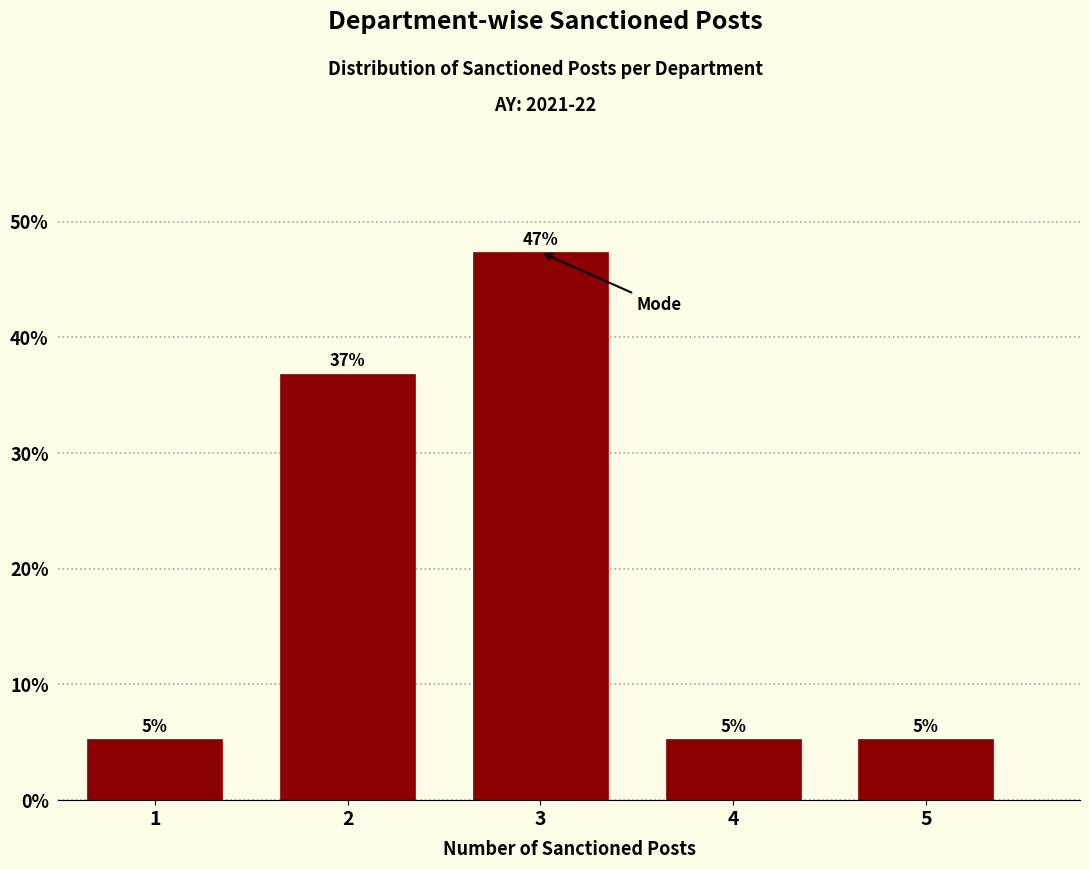

How many bars are there in total?

5